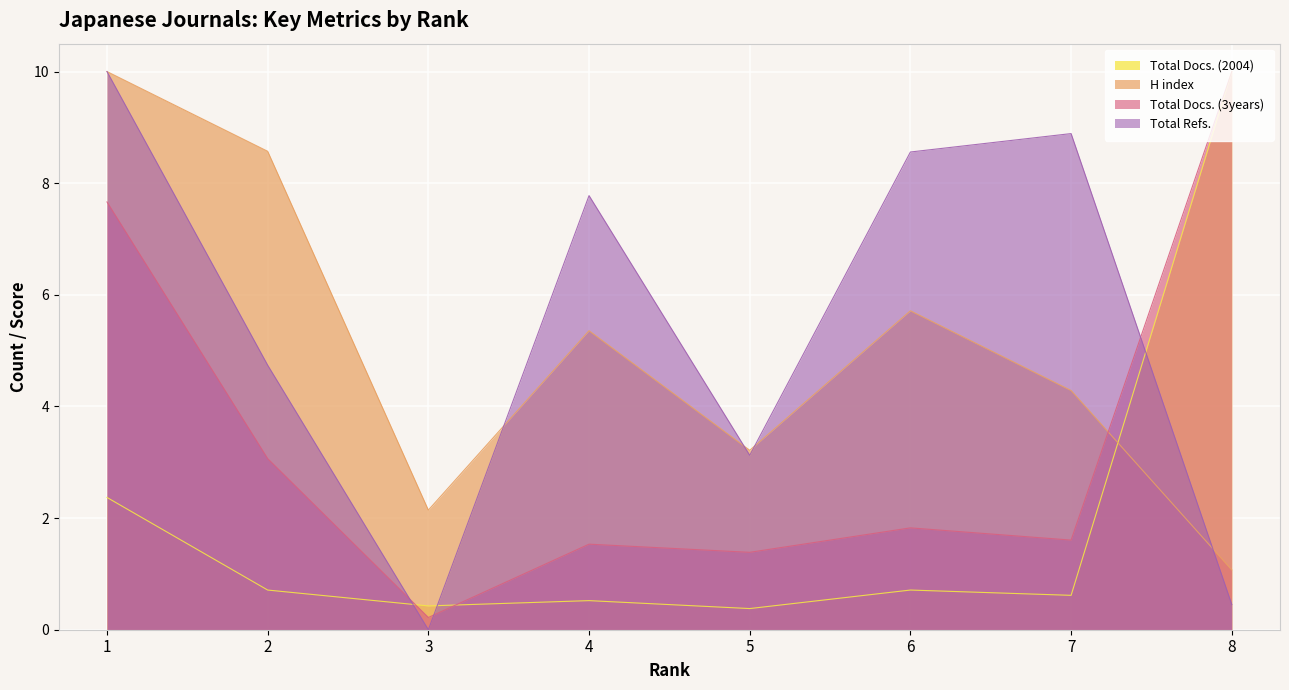

What is the difference between the Total Docs. (3years) values at 5 and 6?

0.4